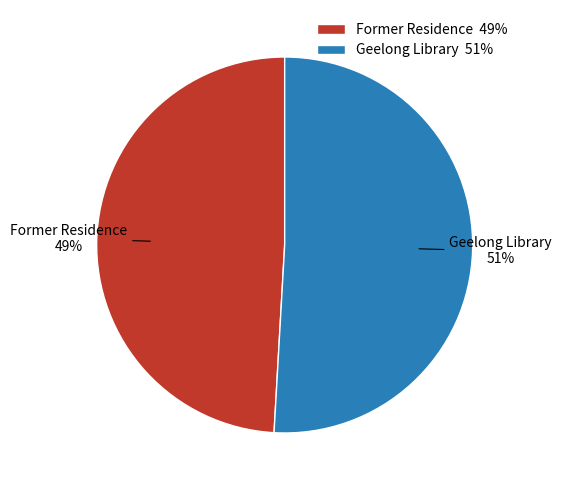

What is the ratio of the value at Former Residence to the value at Geelong Library?

1.0